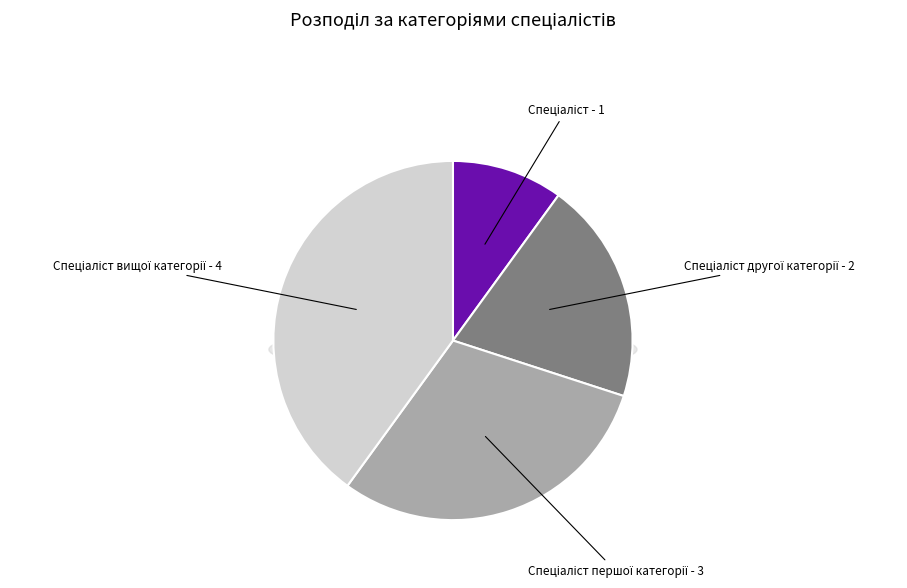

To the nearest percent, what portion does Спеціаліст вищої категорії represent?

40%